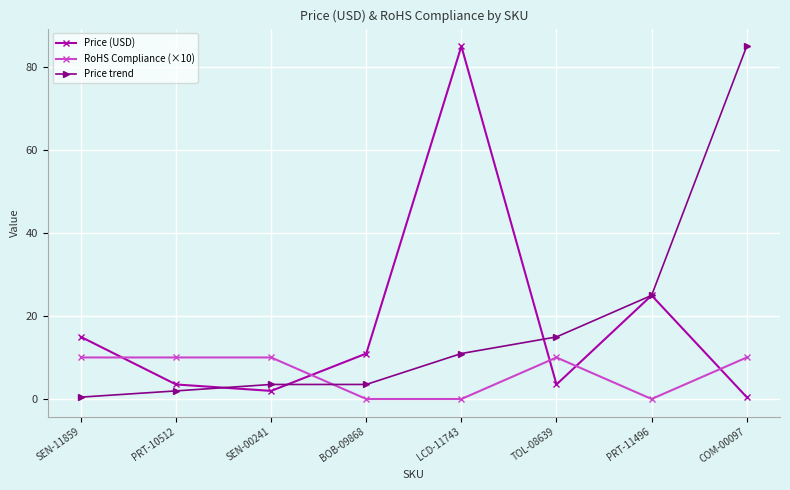

What position from the left is BOB-09868?

4